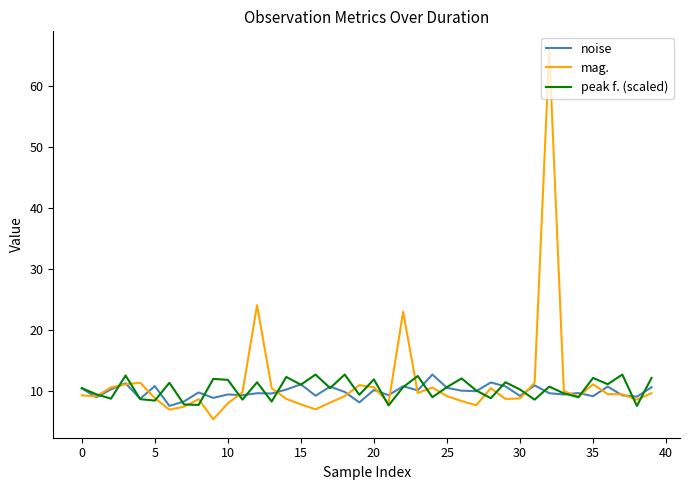

What is the maximum value shown in the chart?

66.0